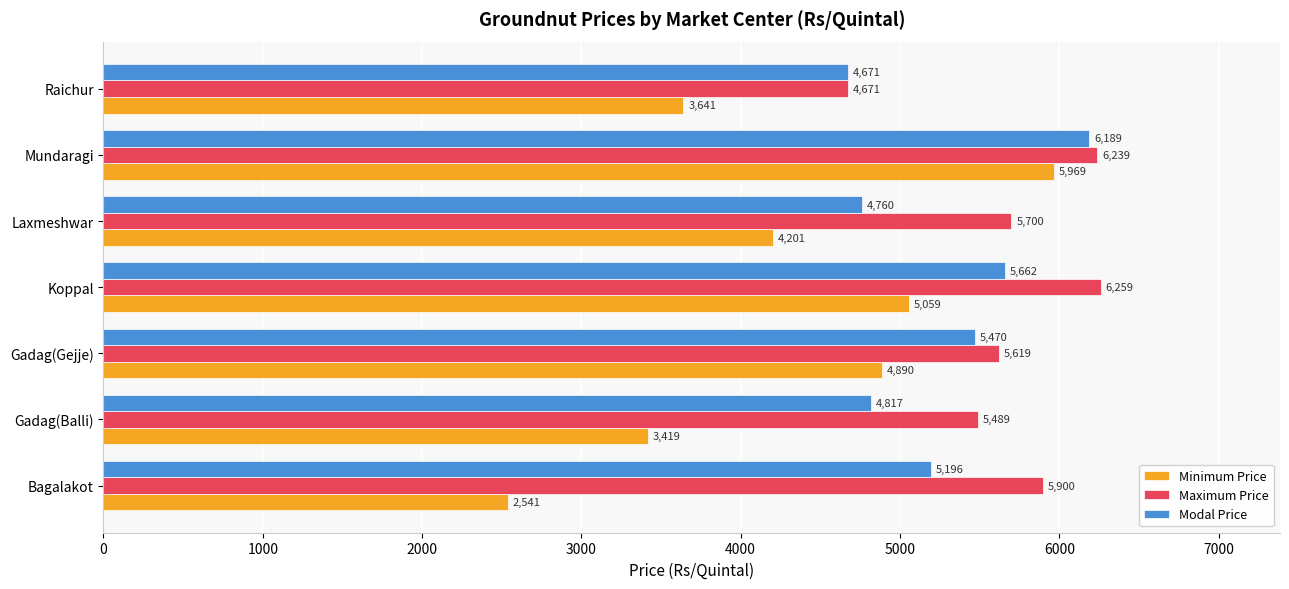

Which series changed the most between Gadag(Balli) and Mundaragi?

Minimum Price